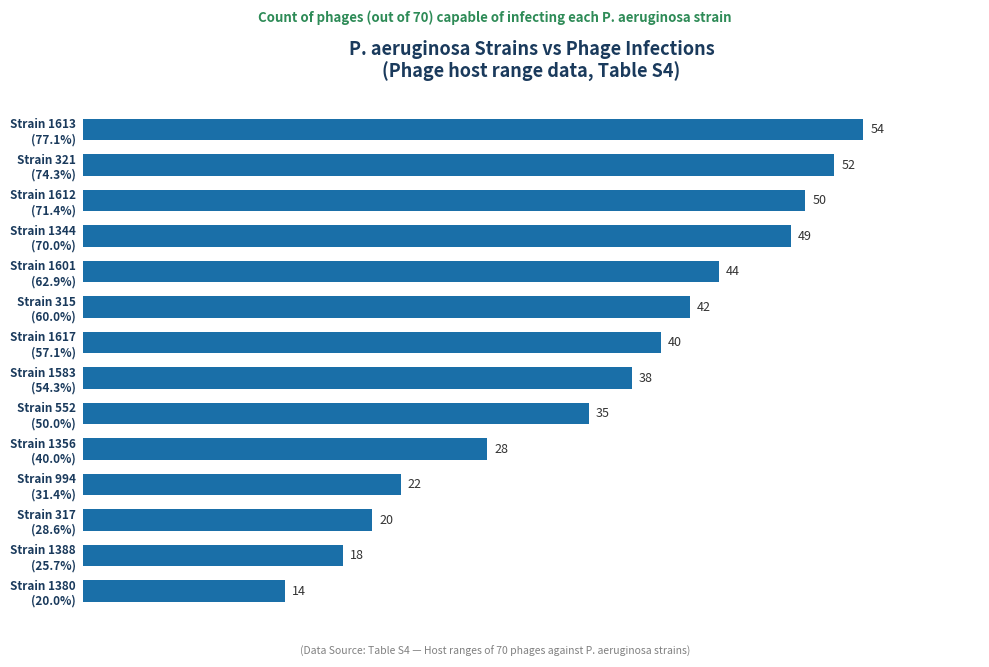

What is the sum of all values?

506